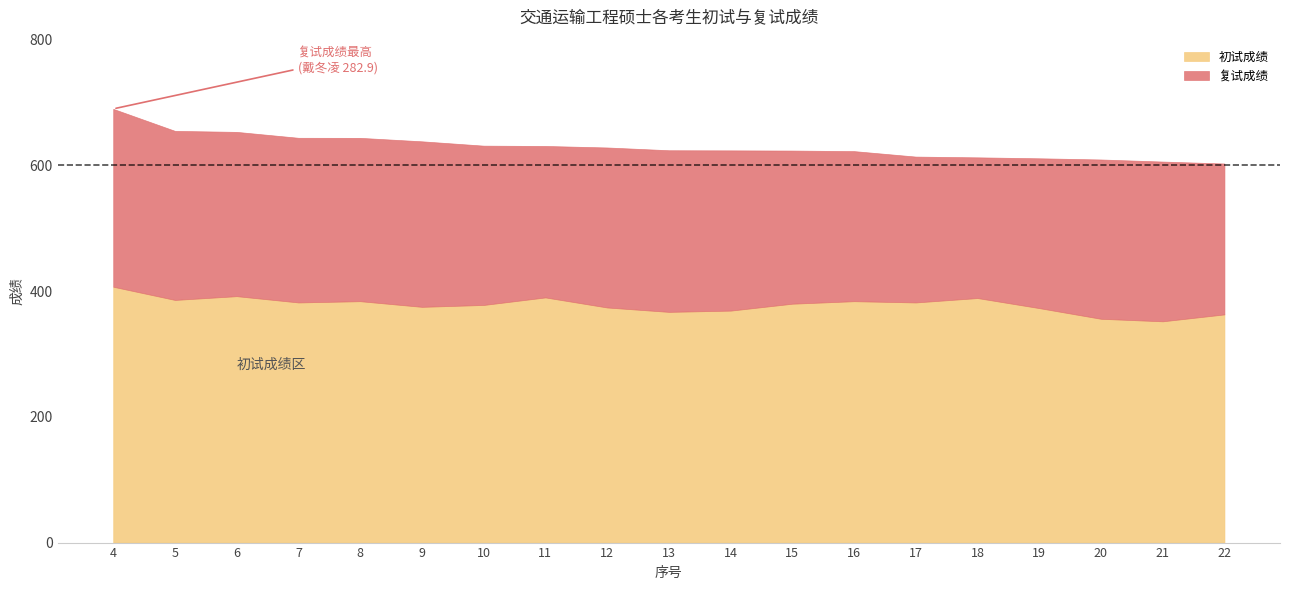

Which has a higher value, 10 or 16?

10